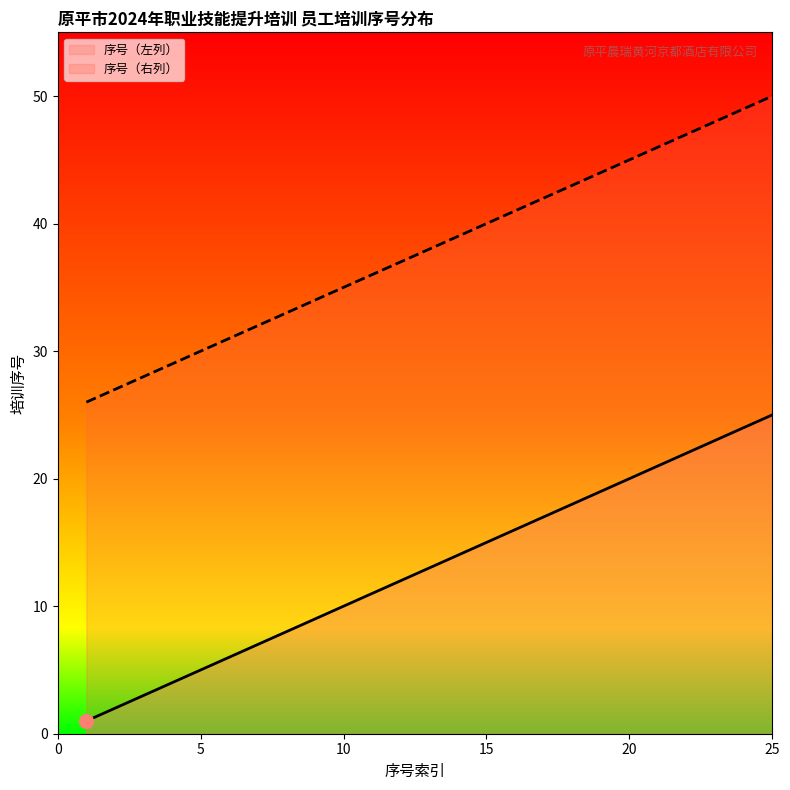

Is the value of 序号（右列） at 11 greater than the value of 序号（左列） at 3?

Yes